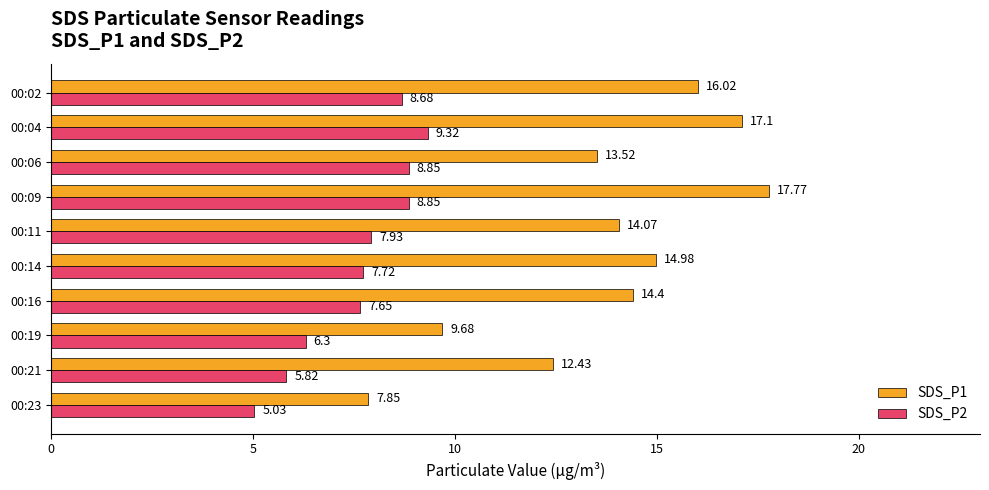

Rank the series by their average value, from lowest to highest.

SDS_P2, SDS_P1